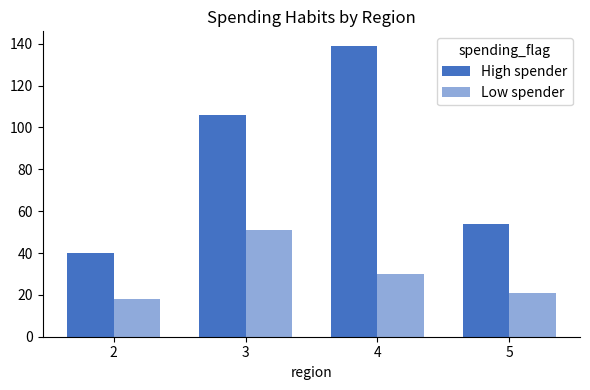

Count the number of data series in this chart.

2